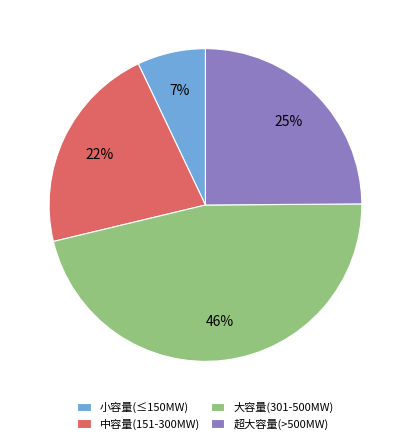

Count the number of slices in the pie.

4